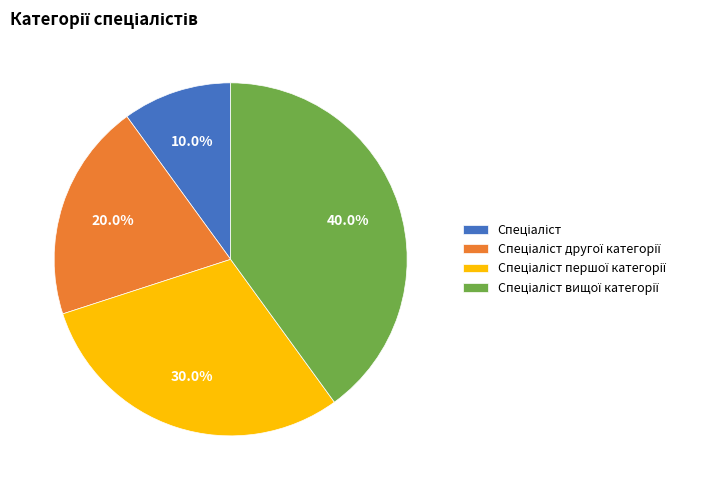

How many segments does this pie chart have?

4